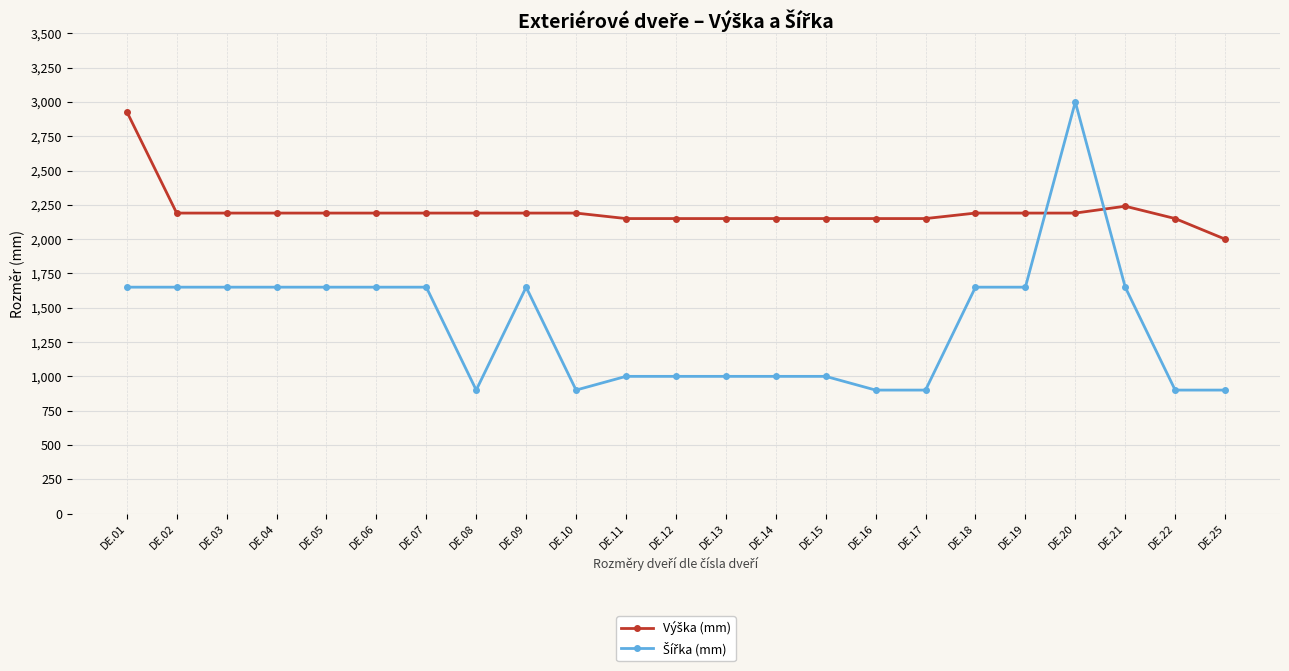

What is the maximum value shown in the chart?

3000